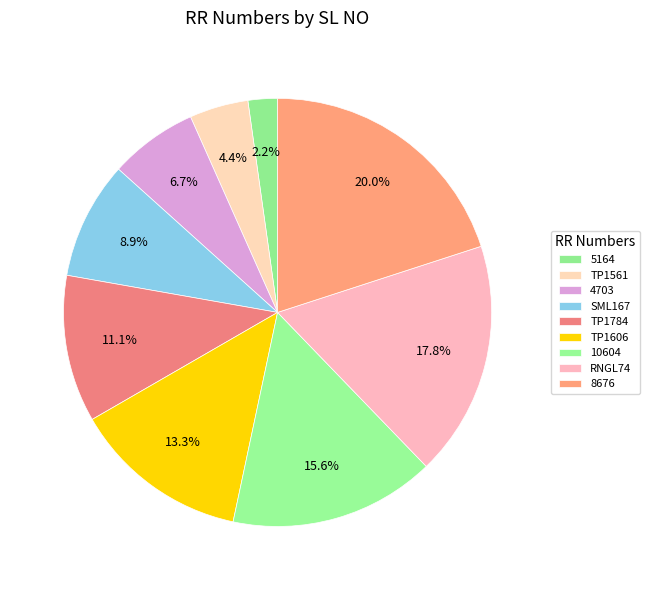

What is the smallest slice in the pie chart?

5164